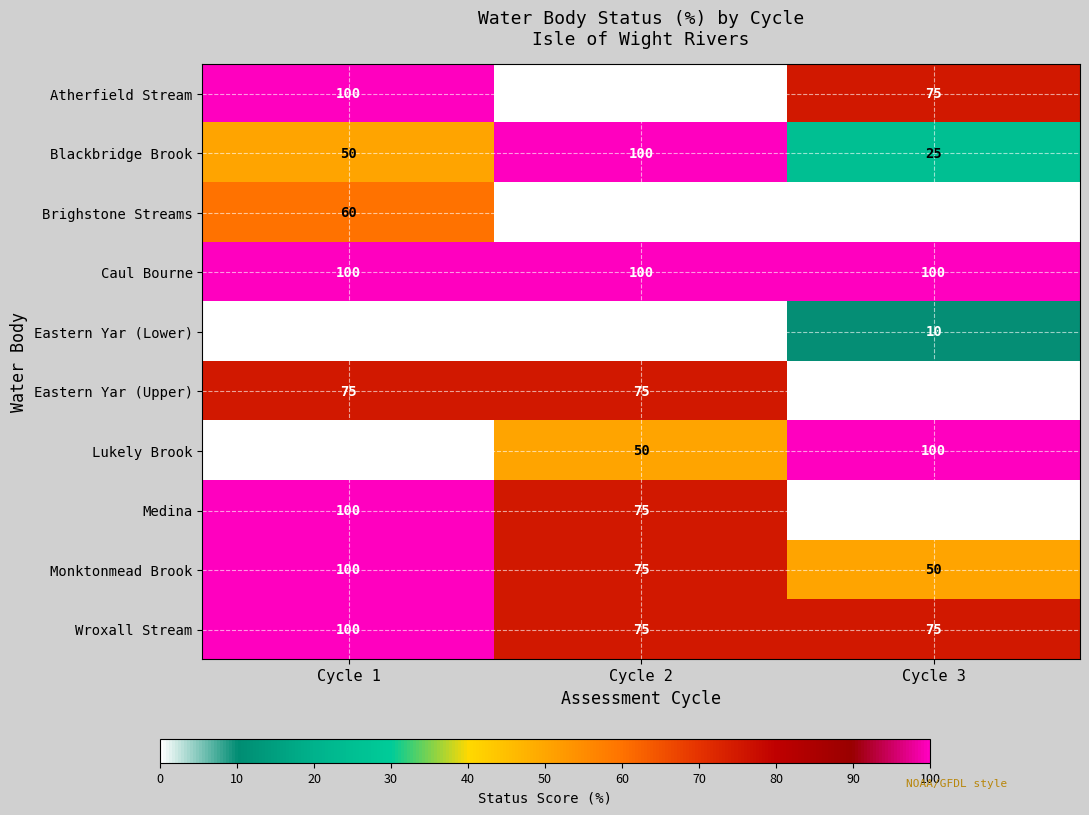

Rank the categories by Atherfield Stream value from lowest to highest.

Cycle 2, Cycle 3, Cycle 1